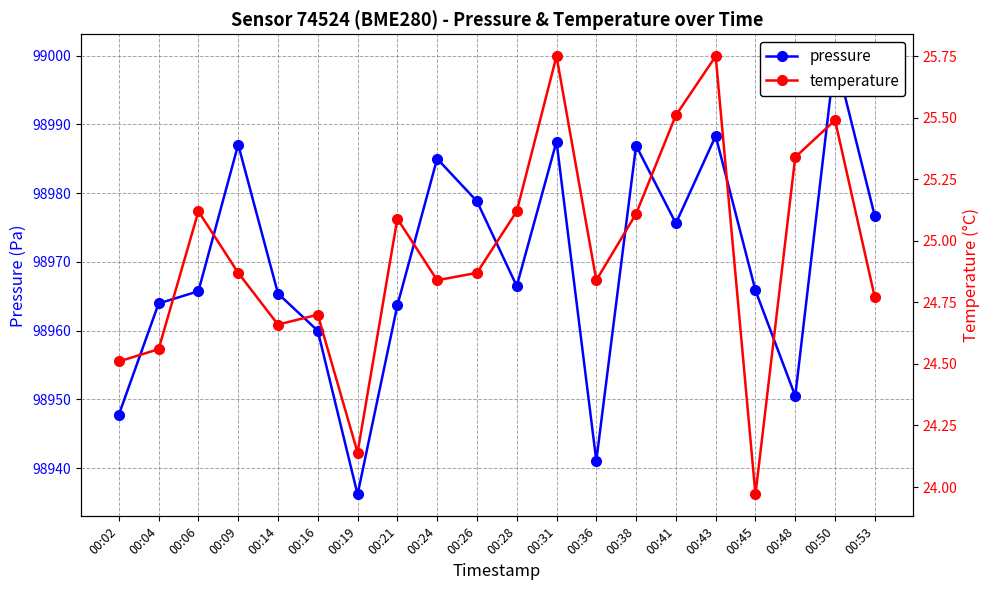

How many series are shown in this chart?

2